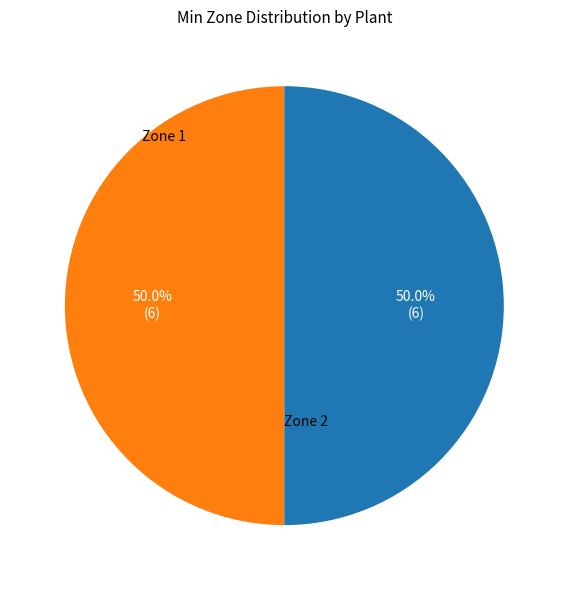

How many slices are in this pie chart?

2